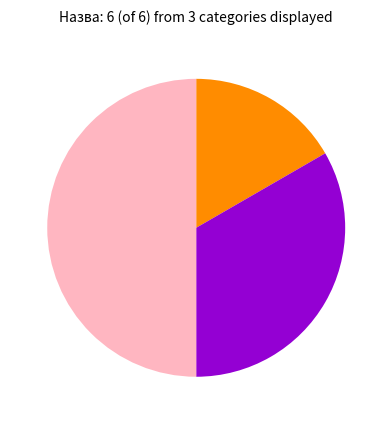

How many slices are in this pie chart?

3